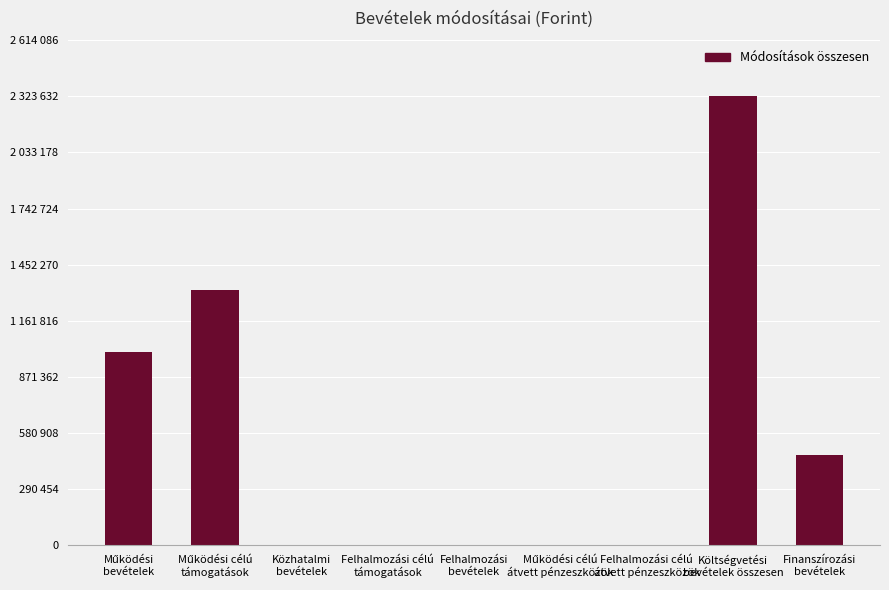

What position from the right is Felhalmozási célú
támogatások?

6